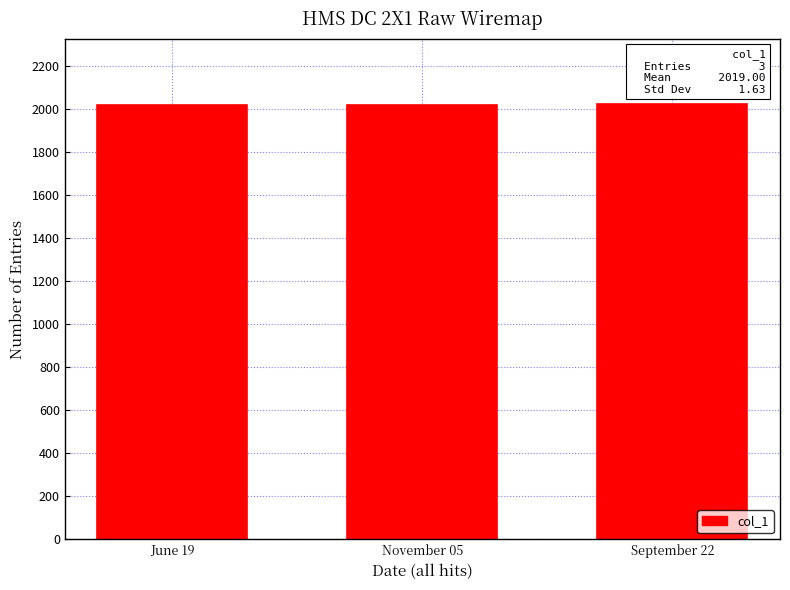

What is the difference between the values at November 05 and June 19?

2